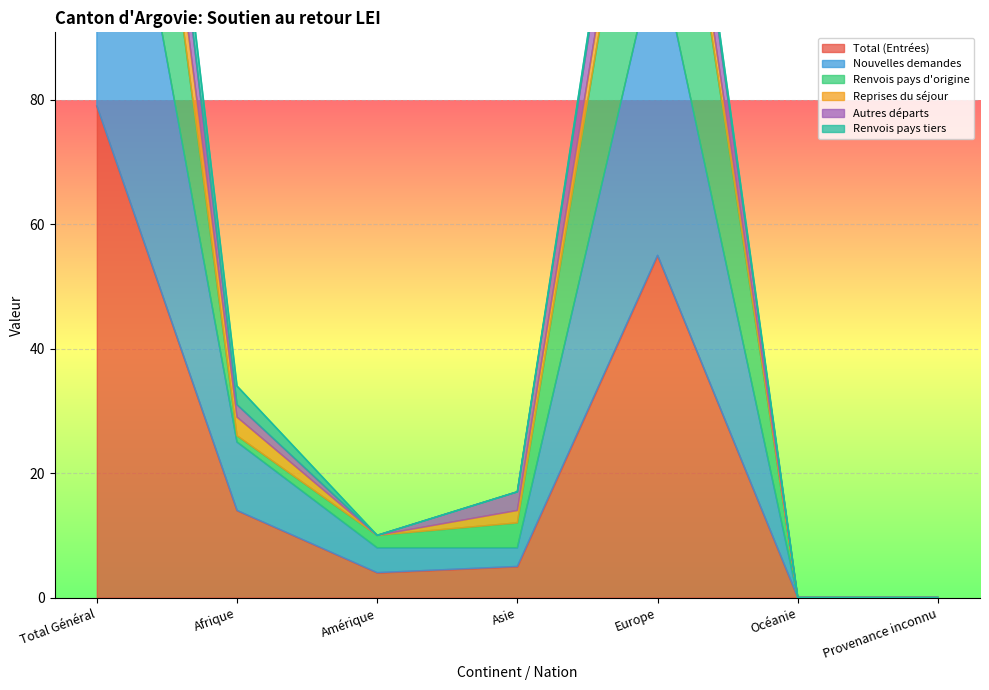

What is the highest value of the Total (Entrées) series?

79